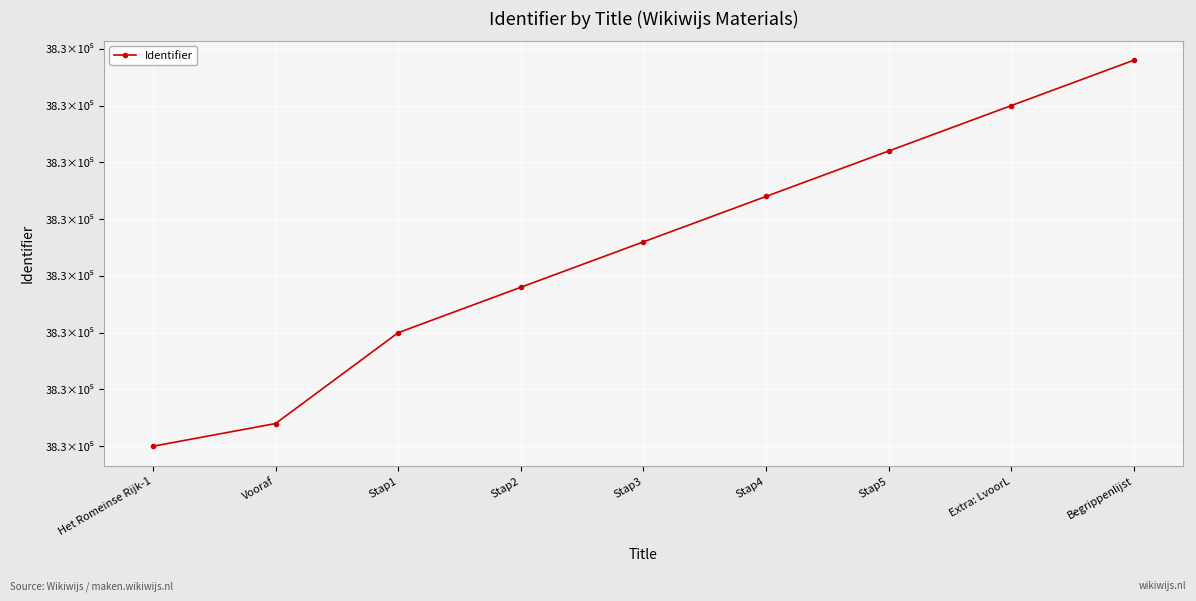

What is the value of the 5th point from the left?

38.3